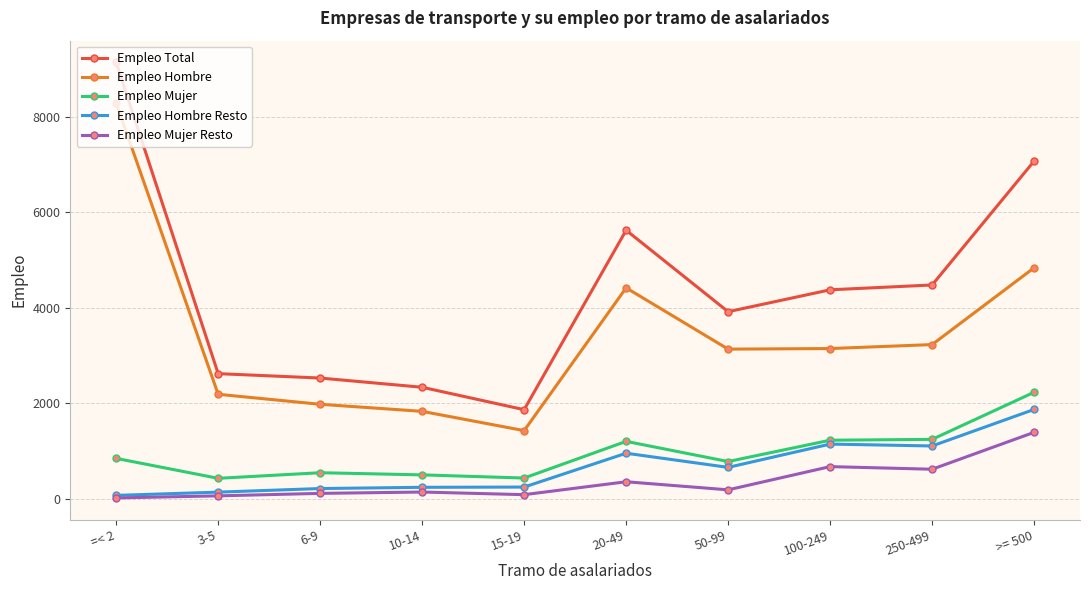

What is the difference between the maximum and minimum values in the Empleo Mujer series?

1800